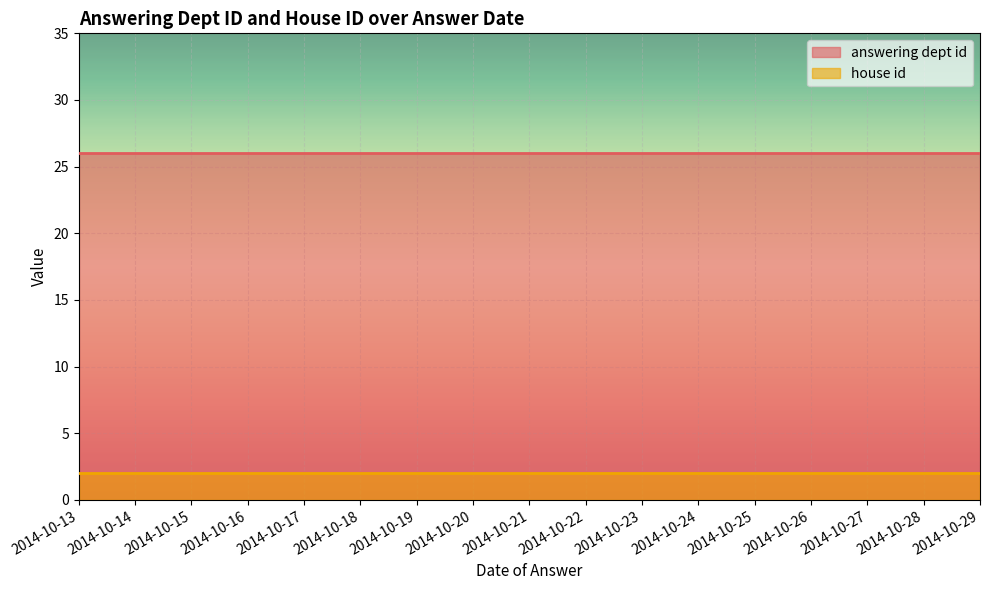

Which category has the lowest value in the house id series?

2014-10-29